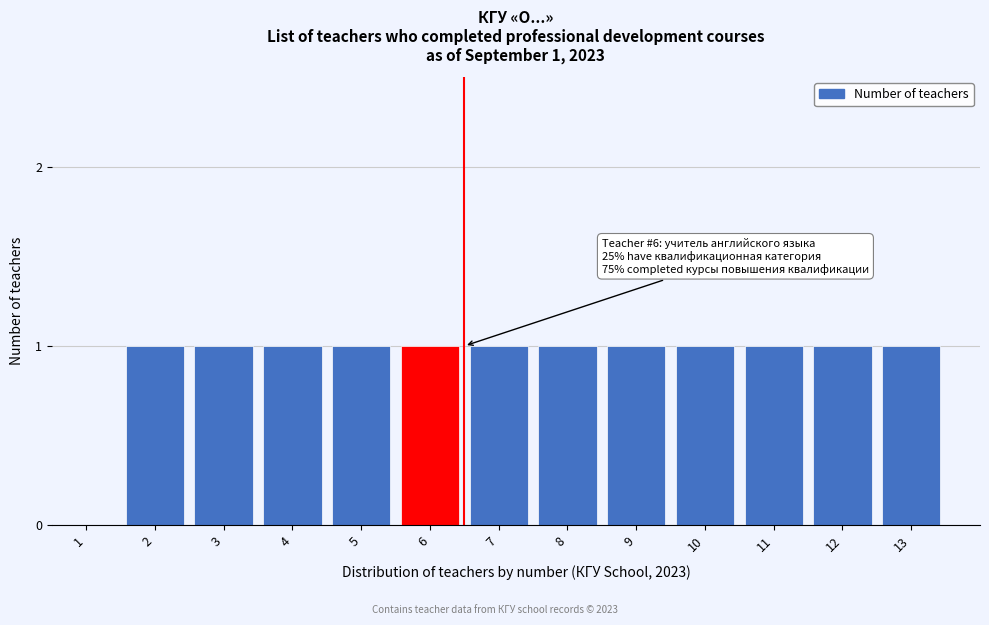

Reading left to right, what are all the values shown in this chart?

1=0	2=1	3=1	4=1	5=1	6=1	7=1	8=1	9=1	10=1	11=1	12=1	13=1